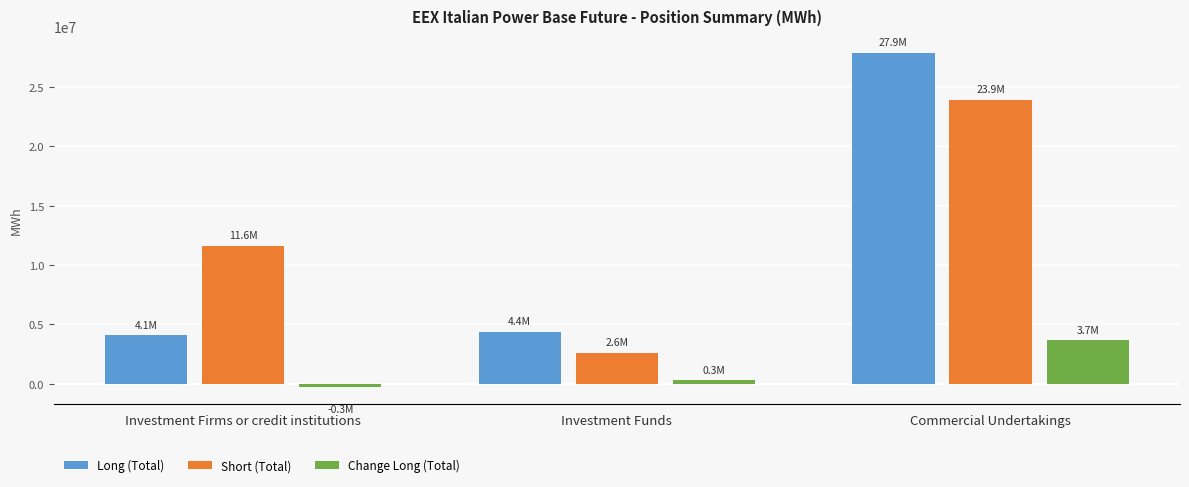

Rank the categories by Change Long (Total) value from highest to lowest.

Commercial Undertakings, Investment Funds, Investment Firms or credit institutions